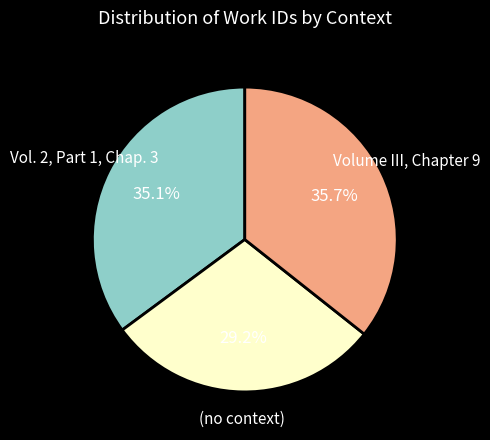

To the nearest percent, what is the difference between the largest and smallest slice percentages?

6%